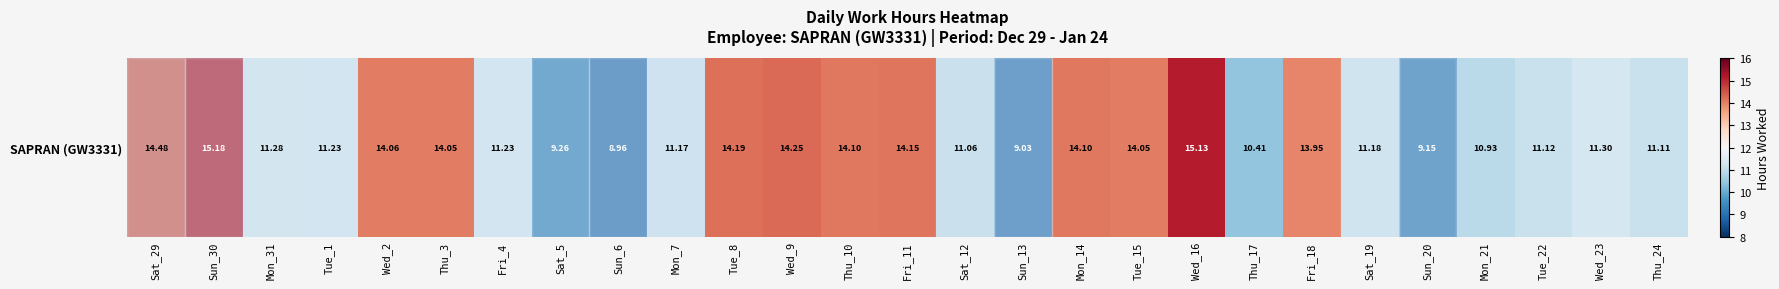

True or false: the data shows 14.2 at Wed_9.

True